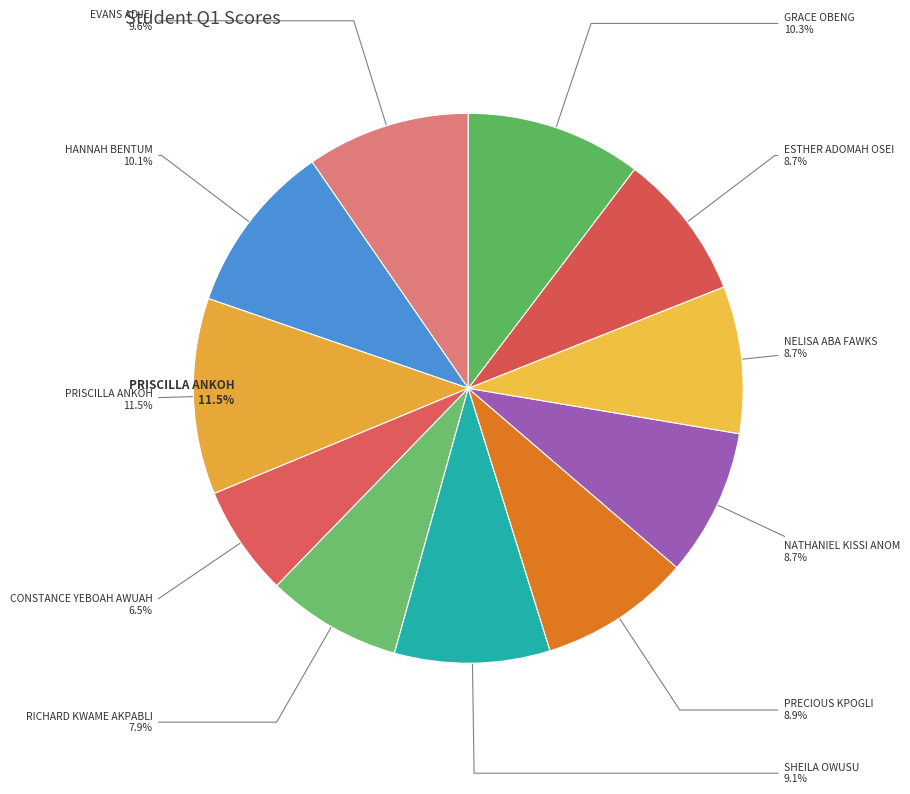

To the nearest percent, what is the difference between the CONSTANCE YEBOAH AWUAH and PRISCILLA ANKOH slice percentages?

5%